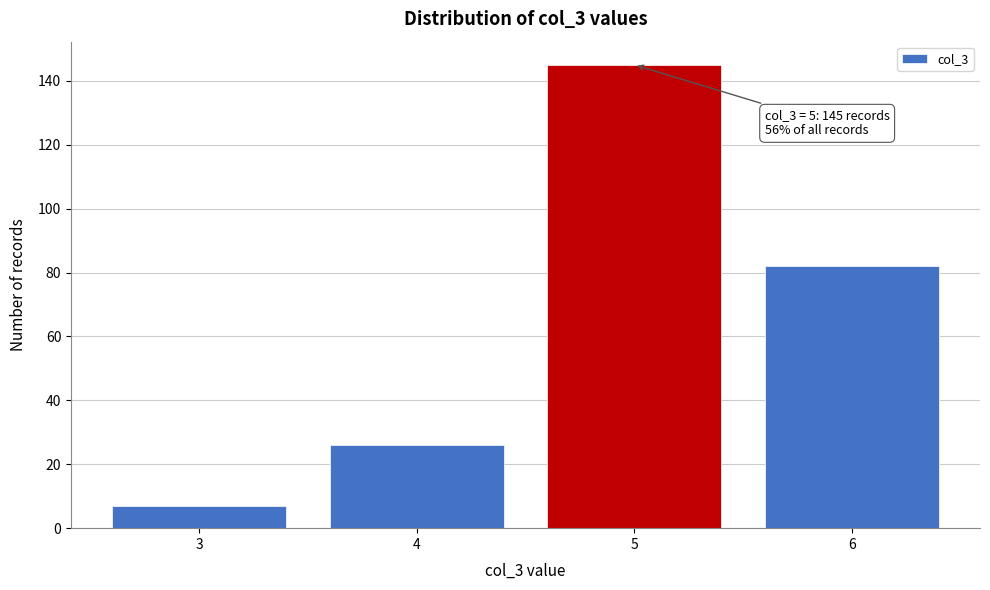

Reading left to right, list all the values displayed in this chart.

3=7	4=26	5=145	6=82